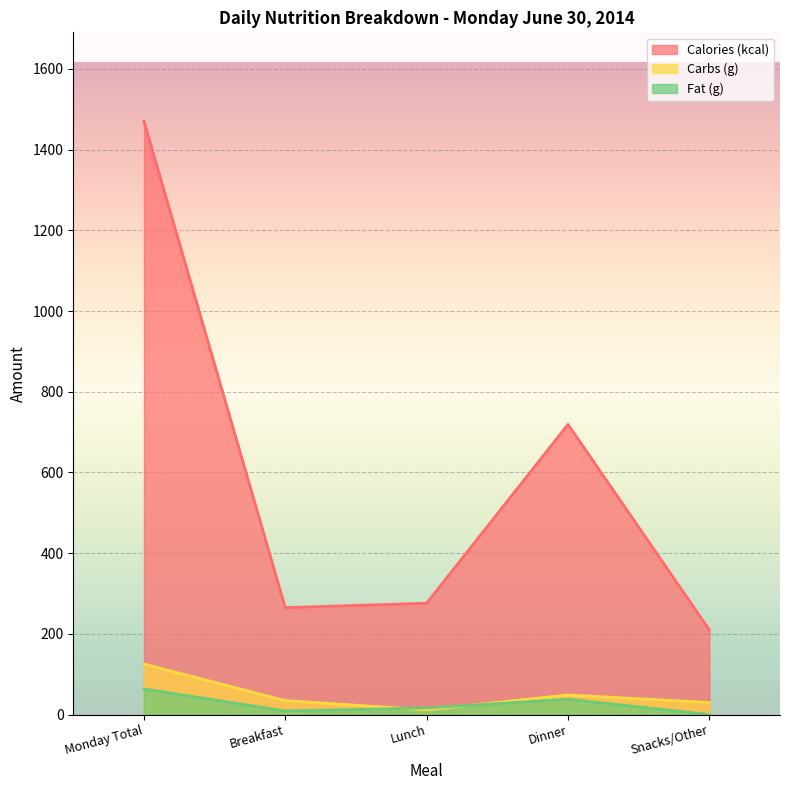

True or false: Carbs (g) and Calories (kcal) cross at least once.

False